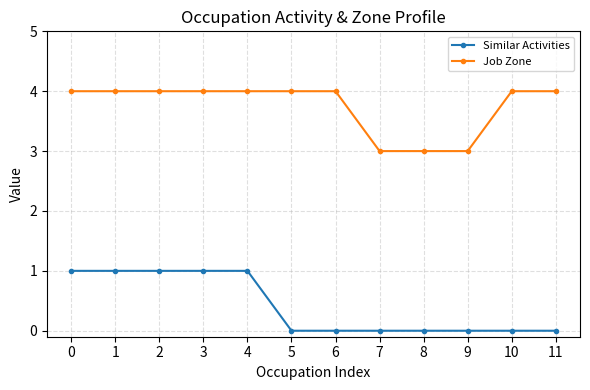

What is the difference between the maximum and minimum values in the Similar Activities series?

1